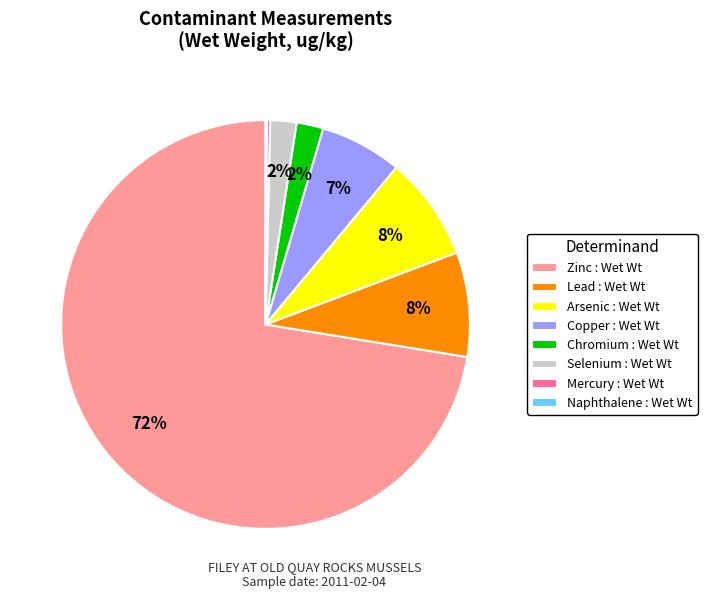

Which slice is the largest?

Zinc : Wet Wt